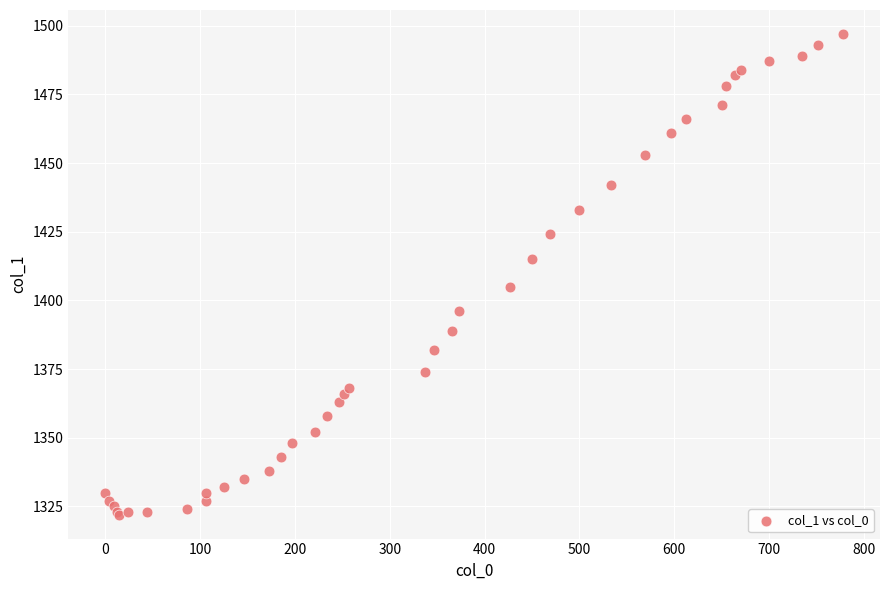

What Y value in the scatter plot is closest to 1409?

1405